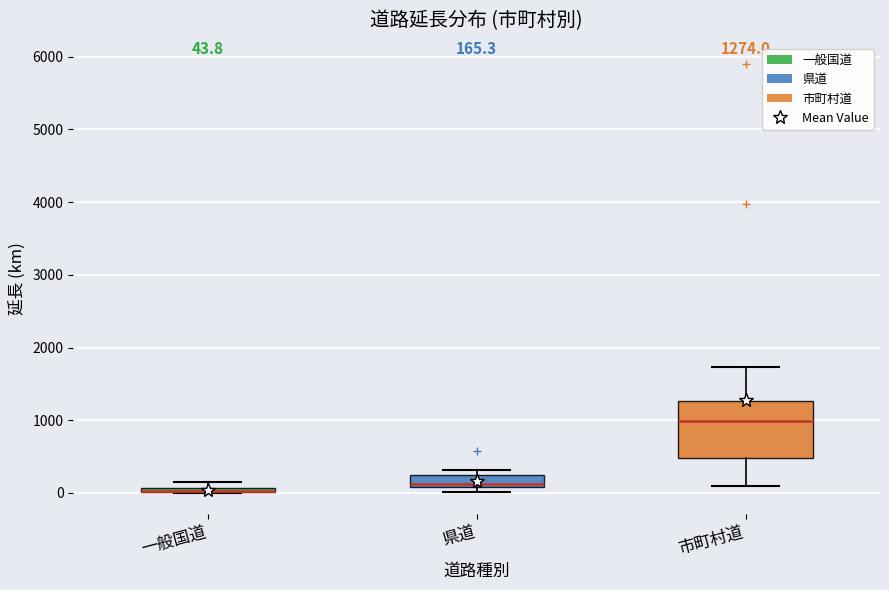

Comparing the boxes themselves (not the whiskers), which one is the tallest?

市町村道